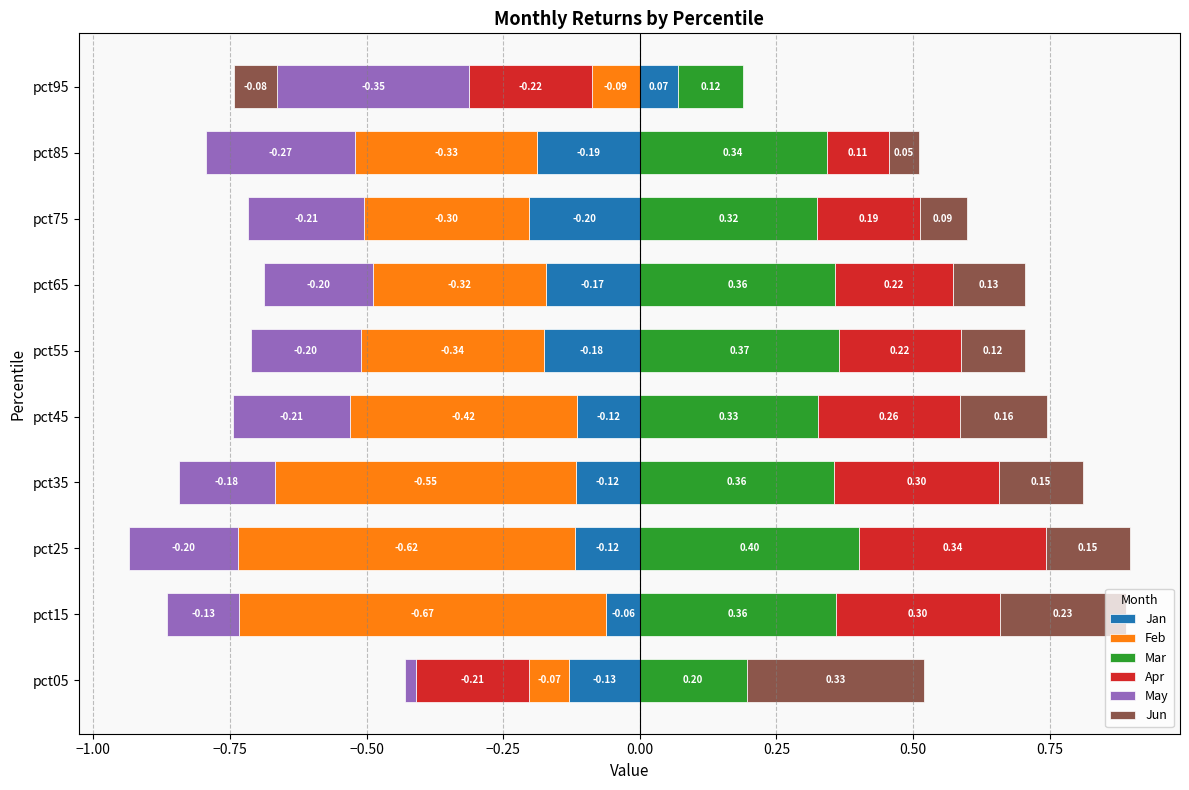

Is it true that Jun equals 0.1 at pct55?

True